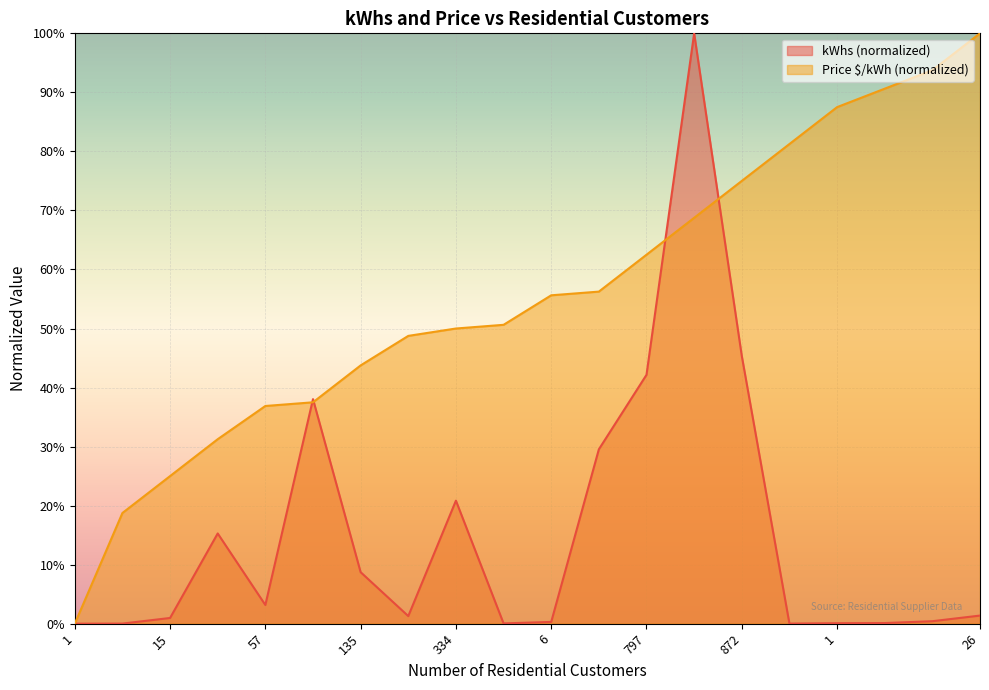

Which series ends up on top after the final intersection of kWhs and Price $/kWh?

Price $/kWh